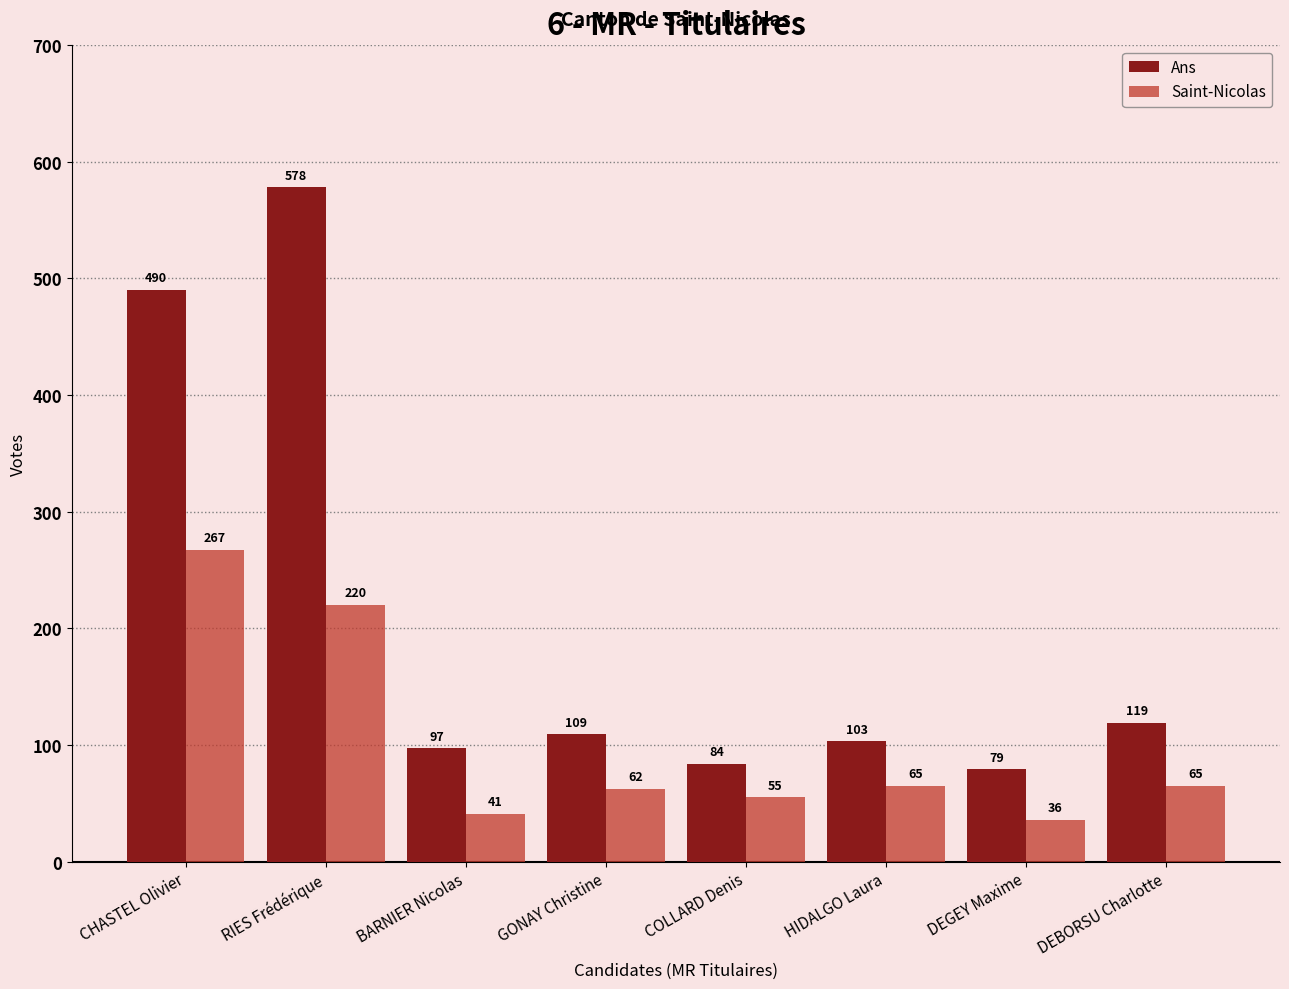

True or false: Ans has a value of 170 at GONAY Christine.

False